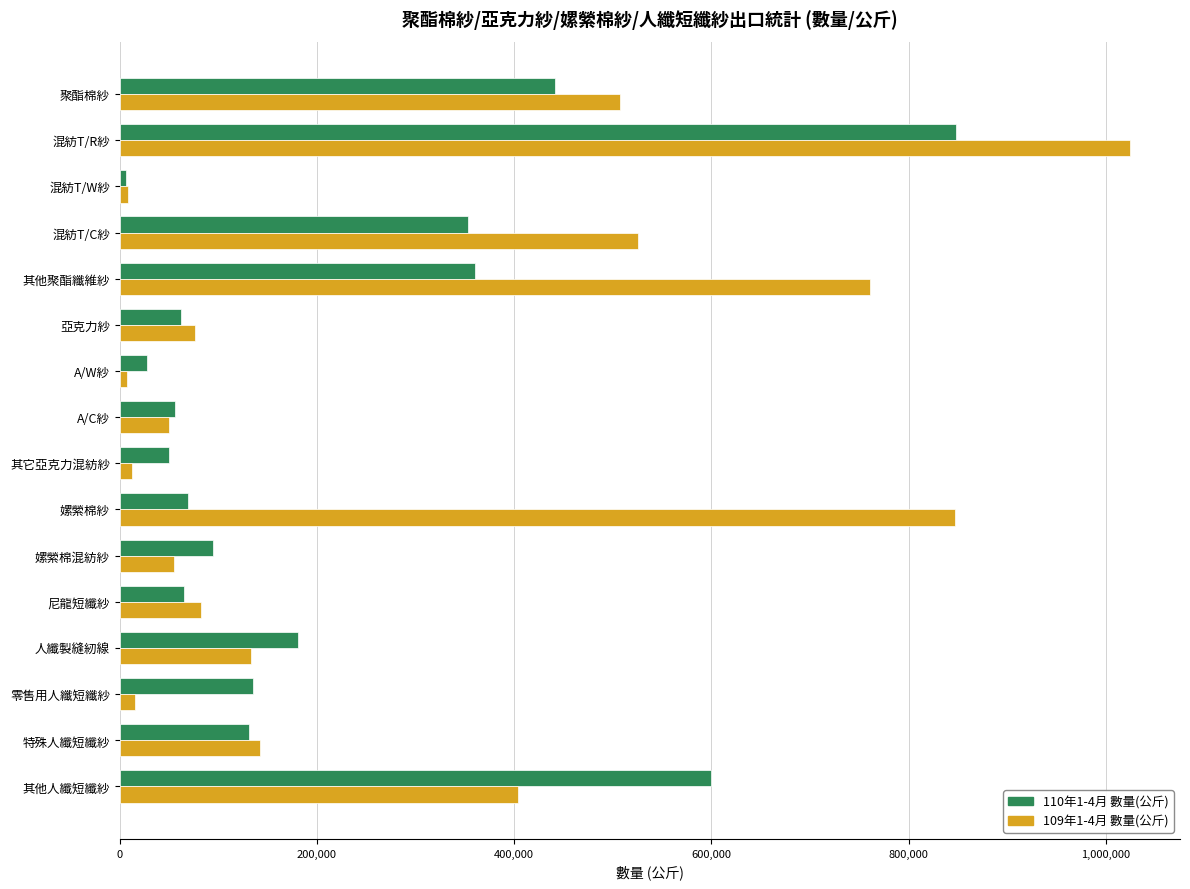

List the series in order of their peak value, highest first.

109年1-4月 數量(公斤), 110年1-4月 數量(公斤)